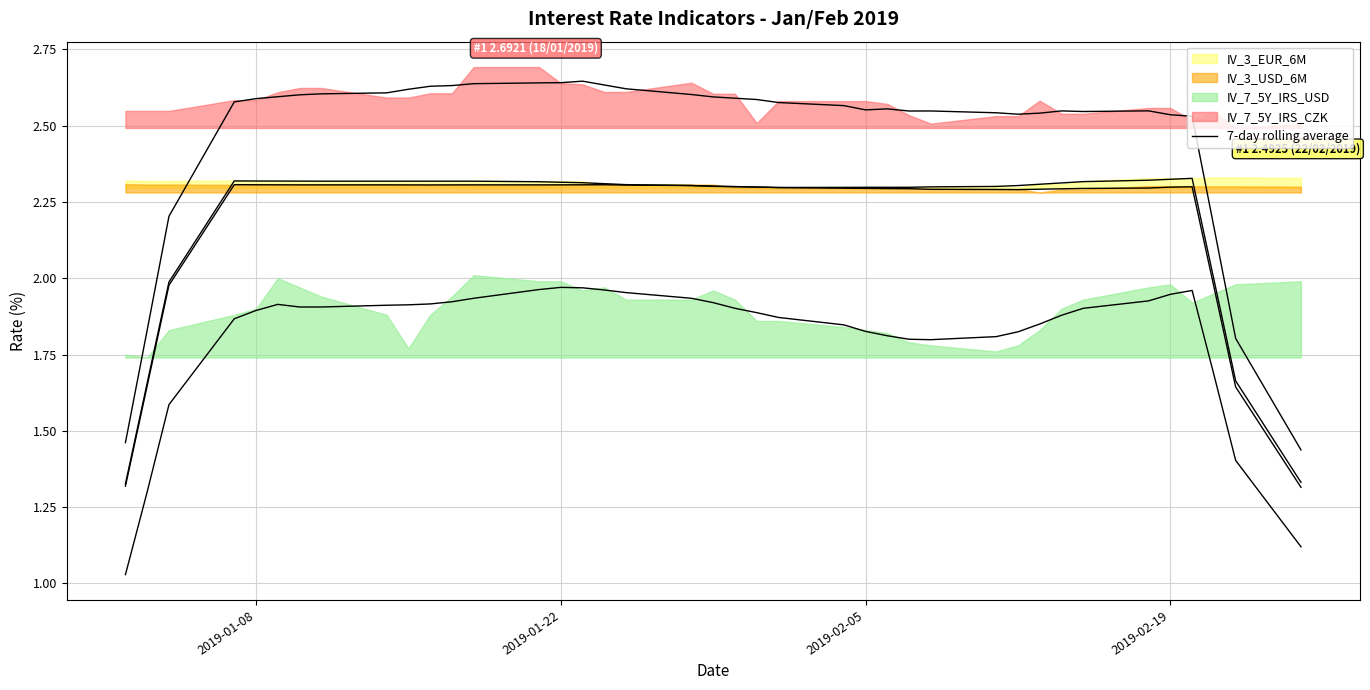

How many data points are less than 2?

6